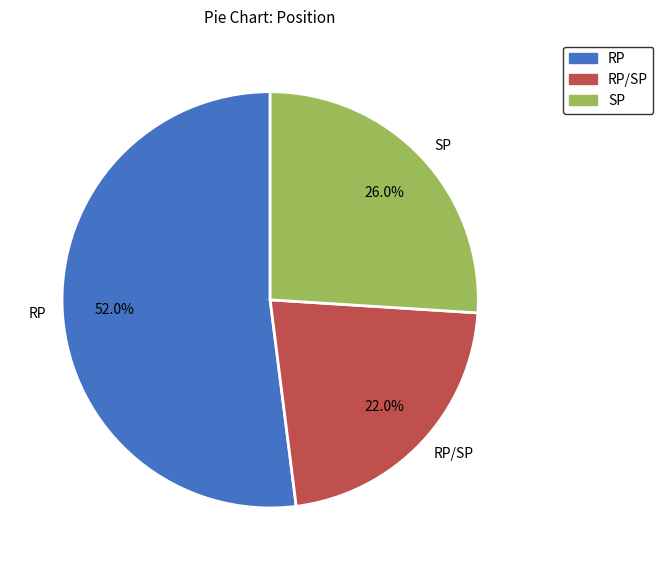

What is the largest slice in the pie chart?

RP